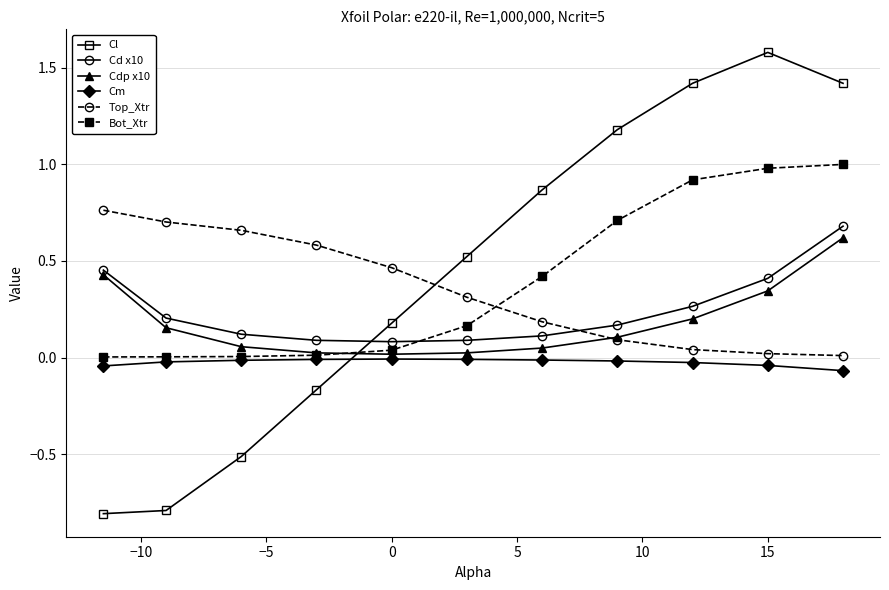

Which series has the widest spread of values?

Cl